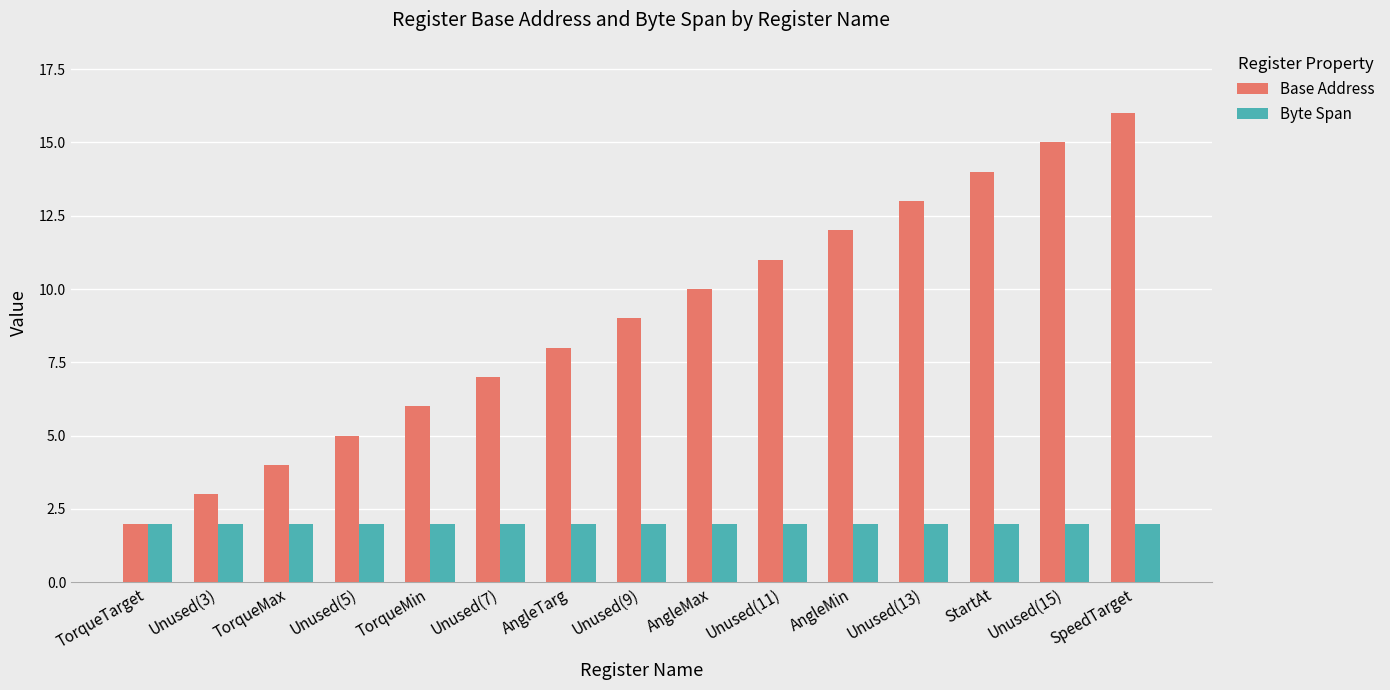

The Base Address series shows 4 at TorqueMax. True or false?

True